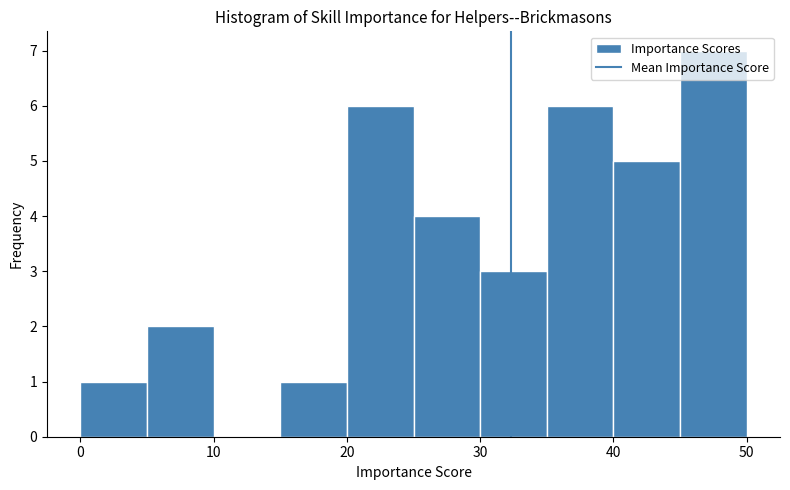

Reading left to right, list every bar in this chart as the range it spans on the x-axis followed by its height. The values are not printed on the chart, so give them approximately, as read against the axis.

0 to 5: 1
5 to 10: 2
10 to 15: 0
15 to 20: 1
20 to 25: 6
25 to 30: 4
30 to 35: 3
35 to 40: 6
40 to 45: 5
45 to 50: 7